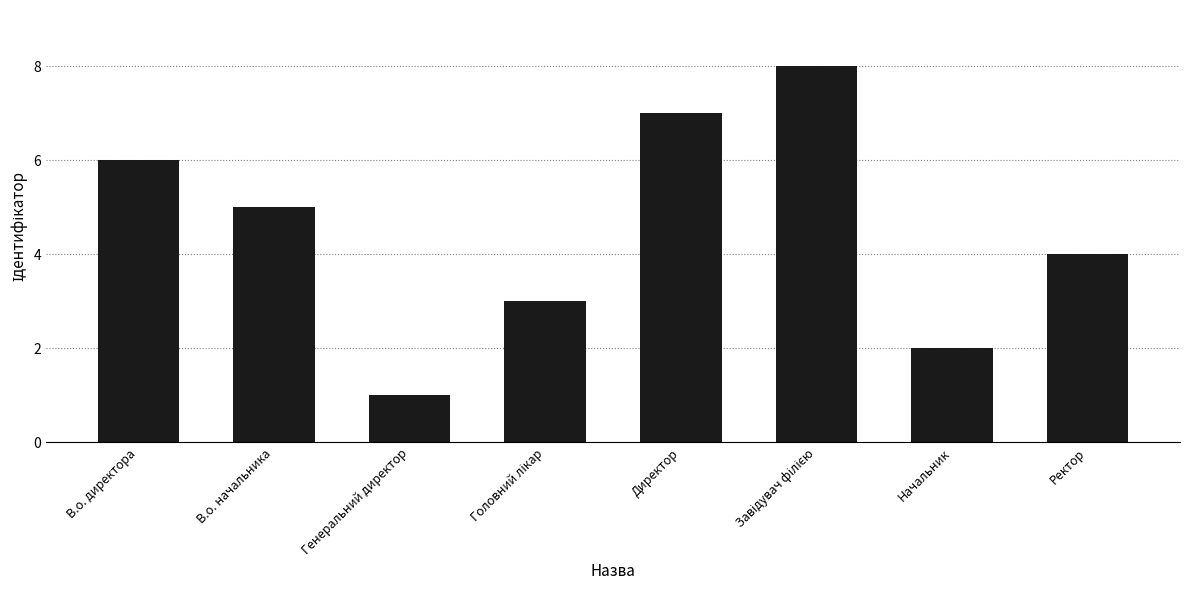

Count the number of categories in the chart.

8